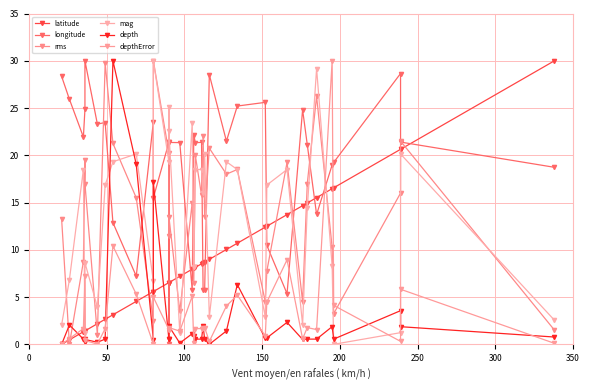

True or false: latitude and longitude intersect in this chart.

True